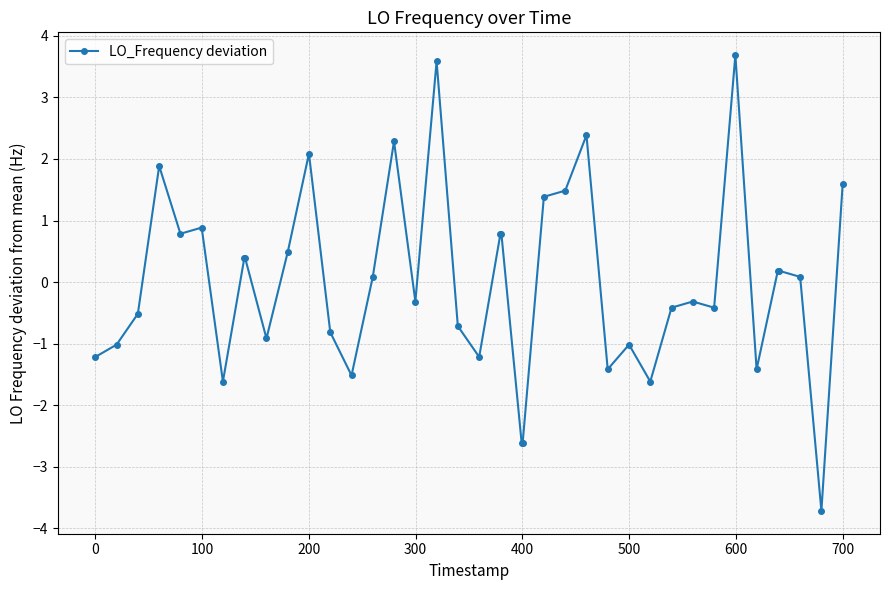

What is the difference between the maximum and minimum values?

7.4